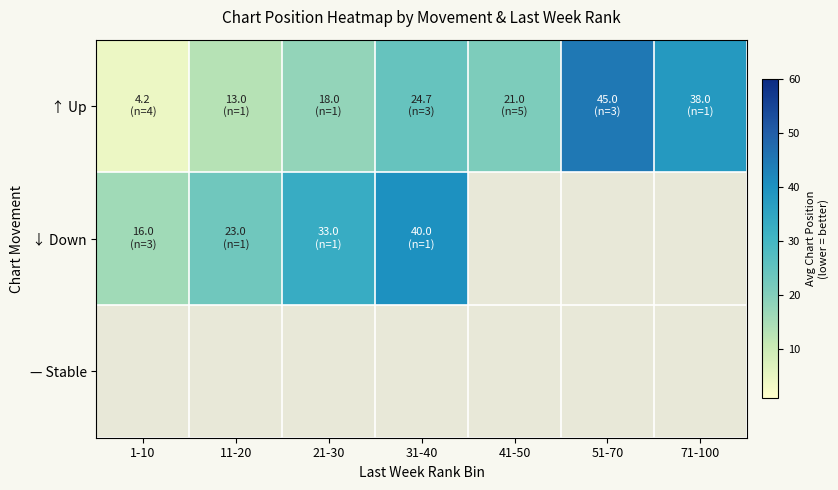

Which category has the highest value across all series?

51-70